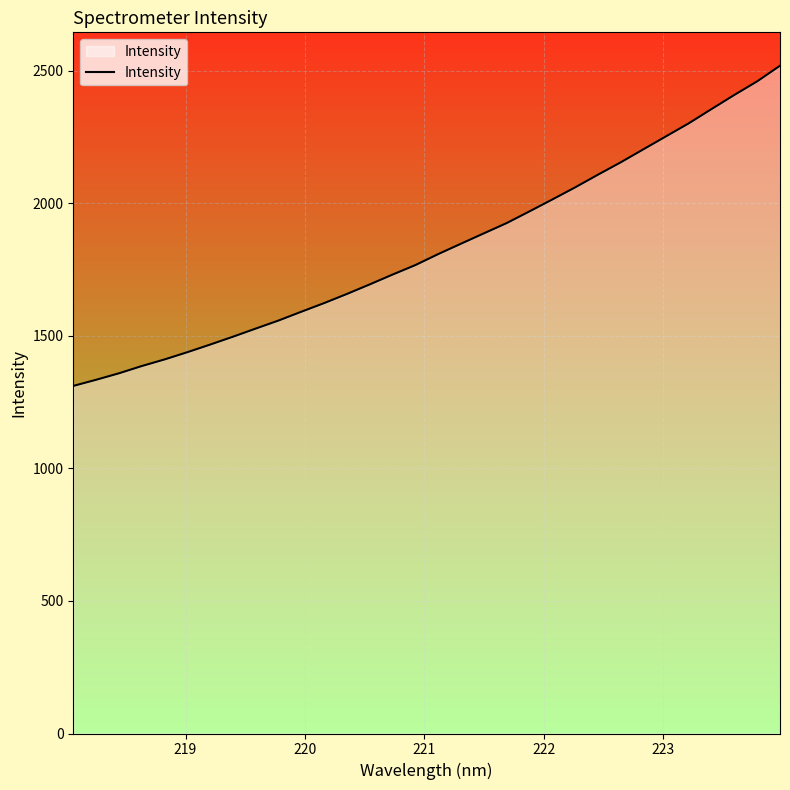

What is the difference between the maximum and minimum values?

1207.8